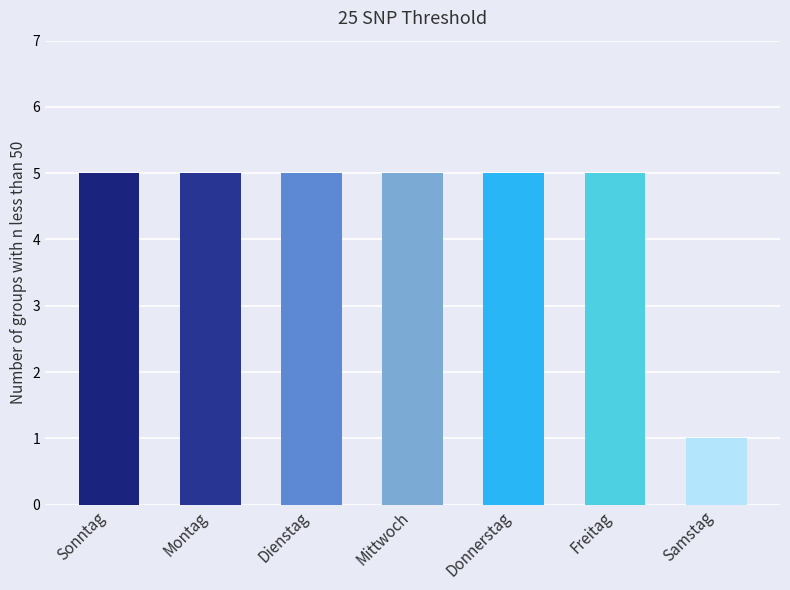

What is the change in value from Donnerstag to Samstag?

-4